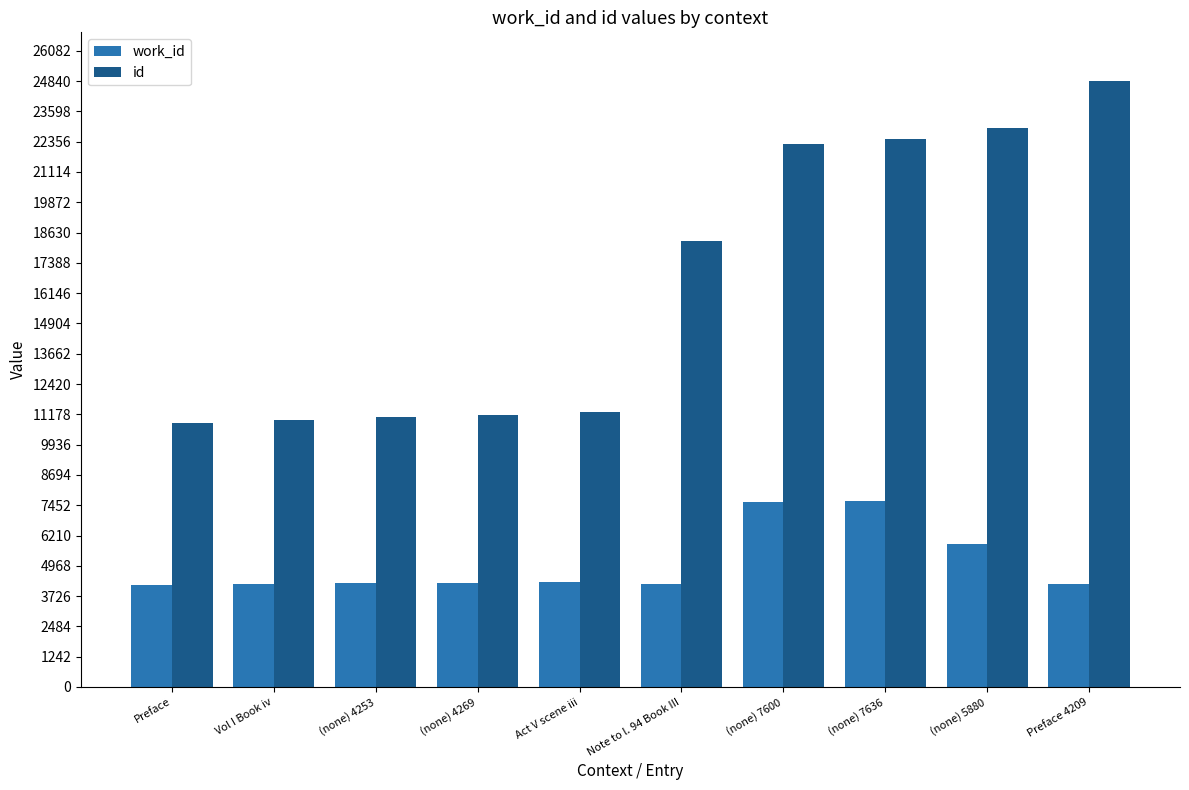

What is the sum of the id values at (none) 4253 and Act V scene iii?

22329